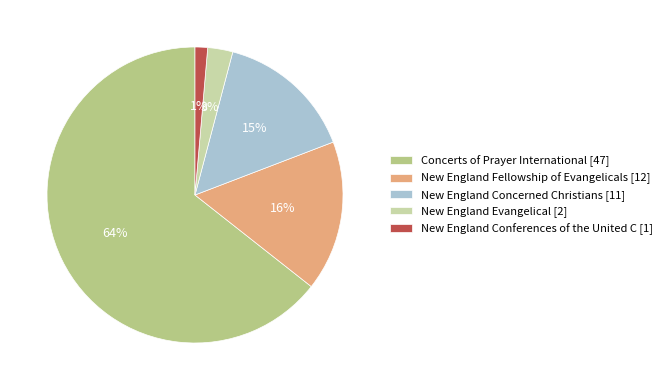

Which slice is the largest?

Concerts of Prayer International